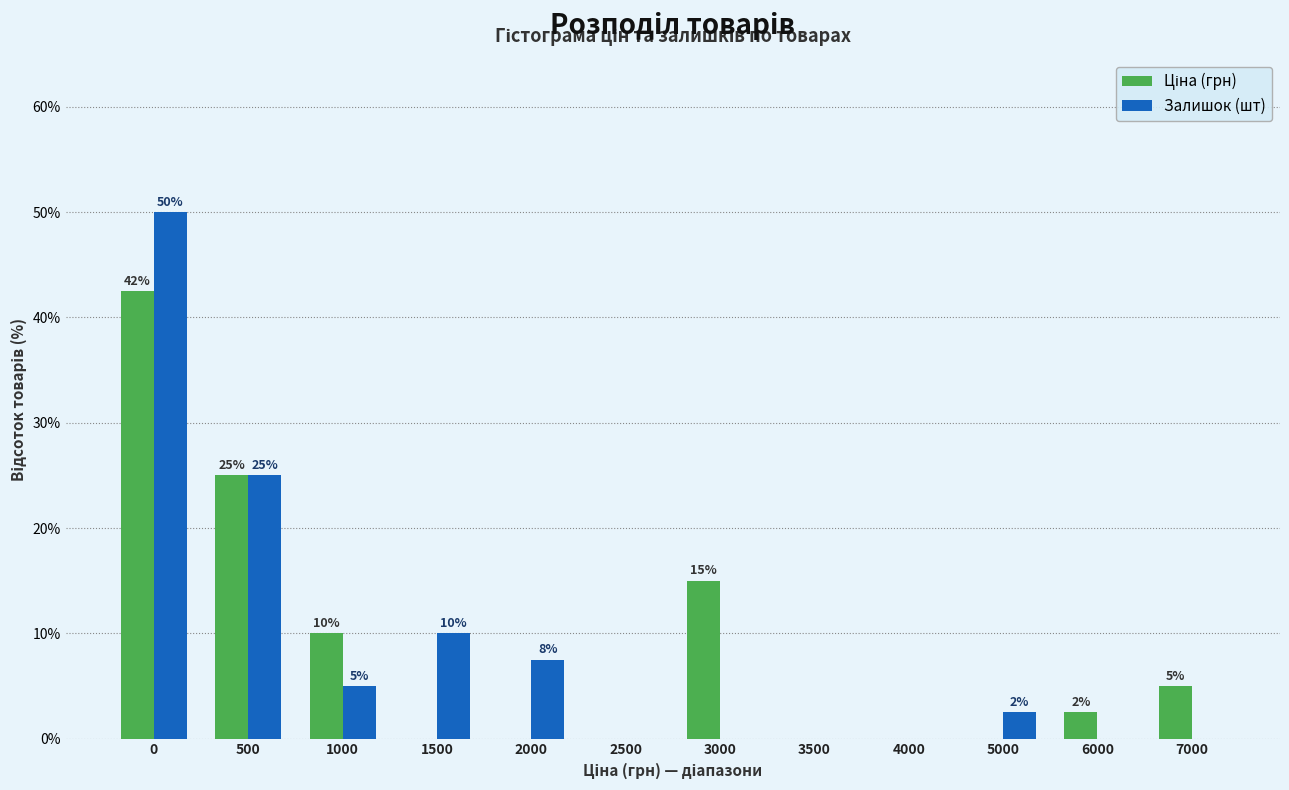

True or false: Залишок (шт) has a value of 2.5 at 5000.

True